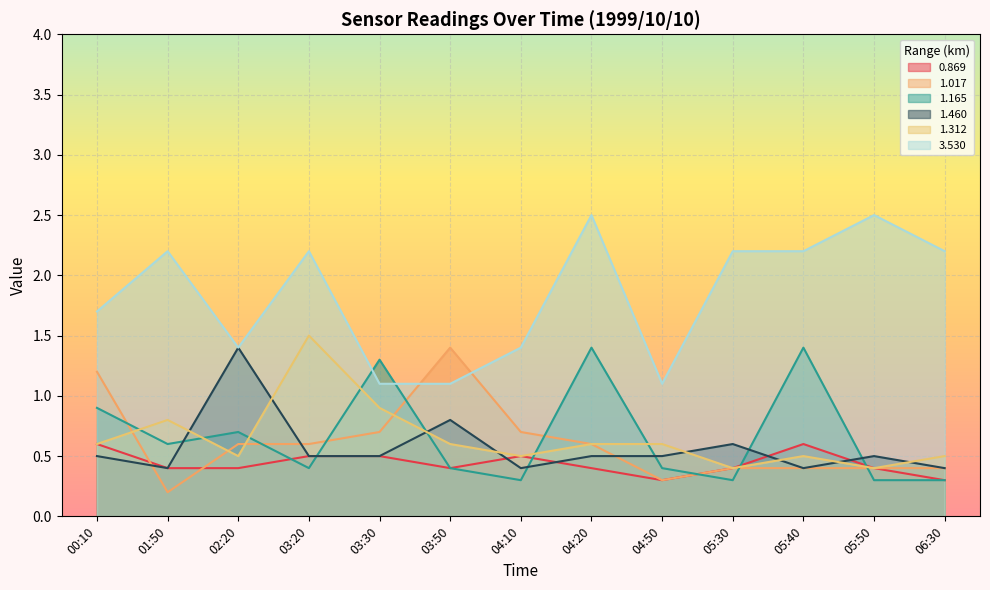

Rank the categories by 3.530 value from highest to lowest.

04:20, 05:50, 01:50, 03:20, 05:30, 05:40, 06:30, 00:10, 02:20, 04:10, 03:30, 03:50, 04:50